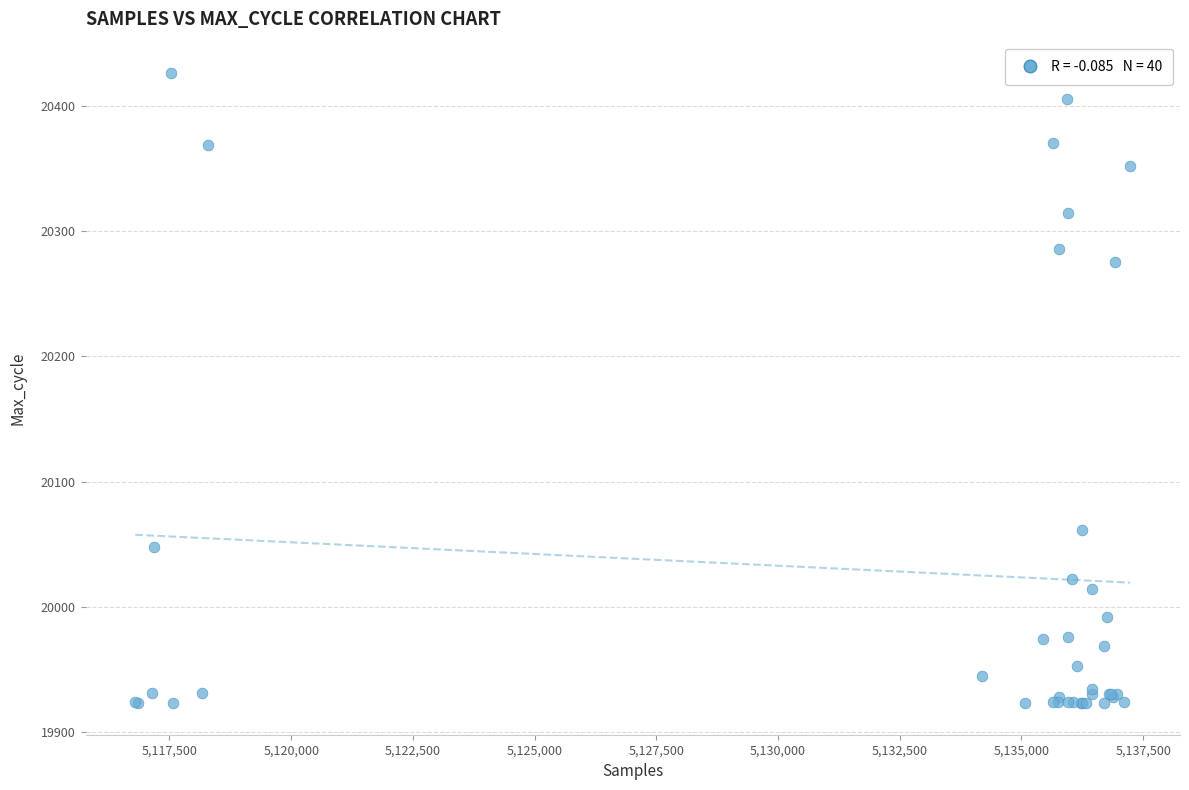

What Y value in the scatter plot is closest to 20174?

20275